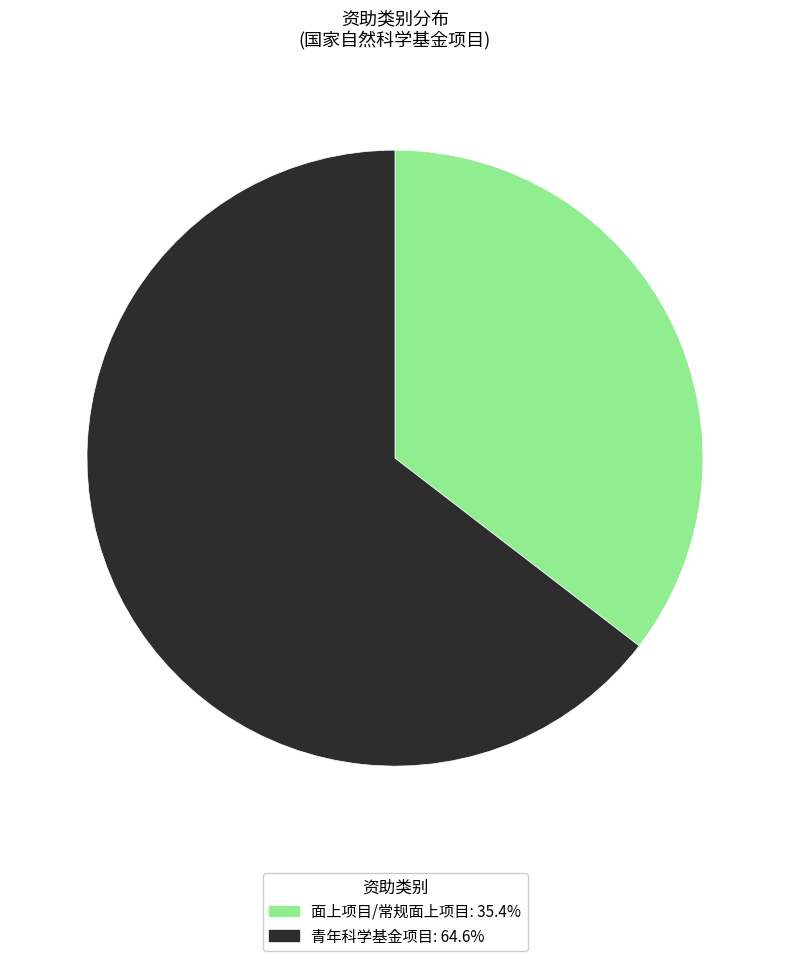

The 面上项目/常规面上项目 slice represents 29% of the pie. True or false?

False